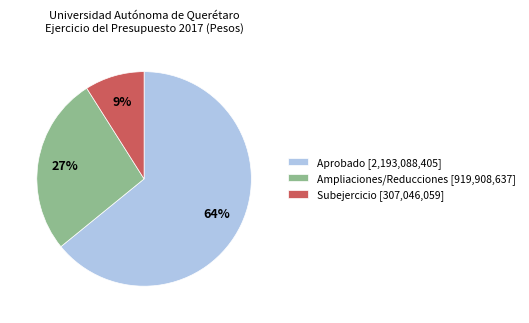

True or false: Ampliaciones/Reducciones [919,908,637] accounts for 27% of the total.

True